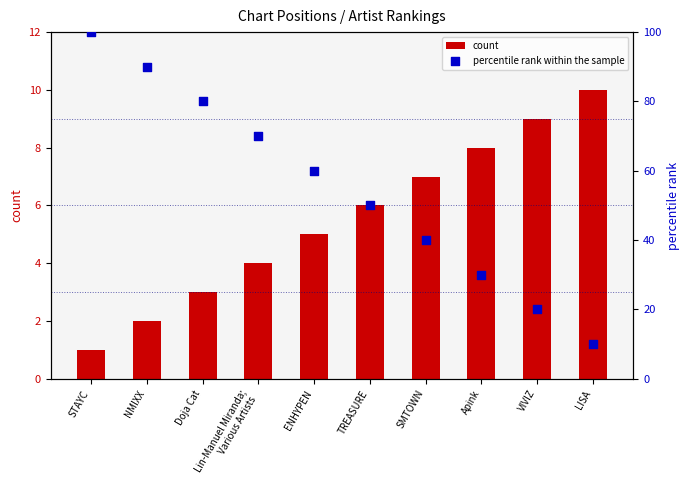

Which series reaches the maximum Y coordinate?

percentile rank within the sample